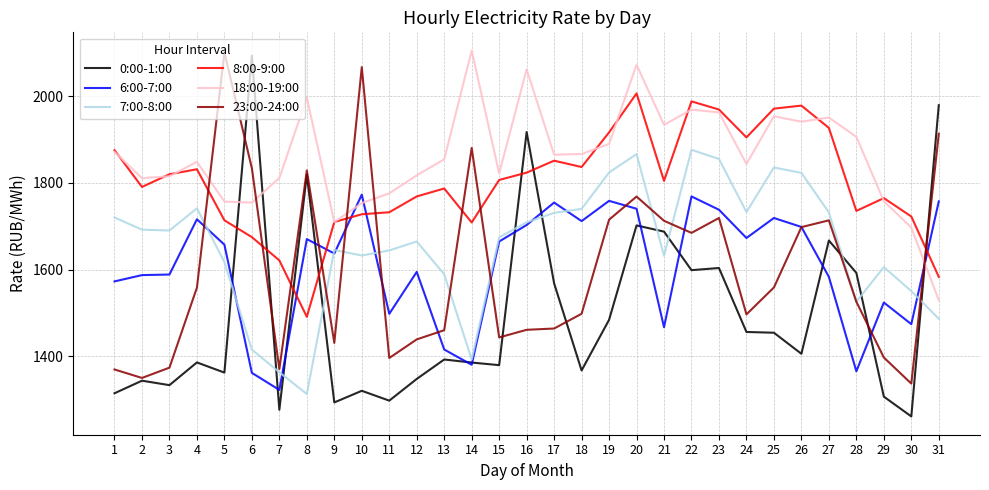

The 6:00-7:00 series shows 1572.7 at 1. True or false?

True